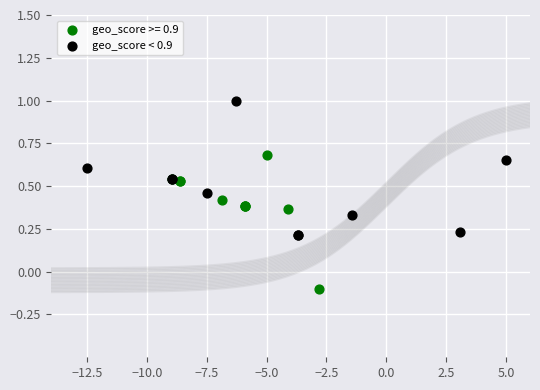

Which series has the largest Y range (max minus min)?

geo_score < 0.9